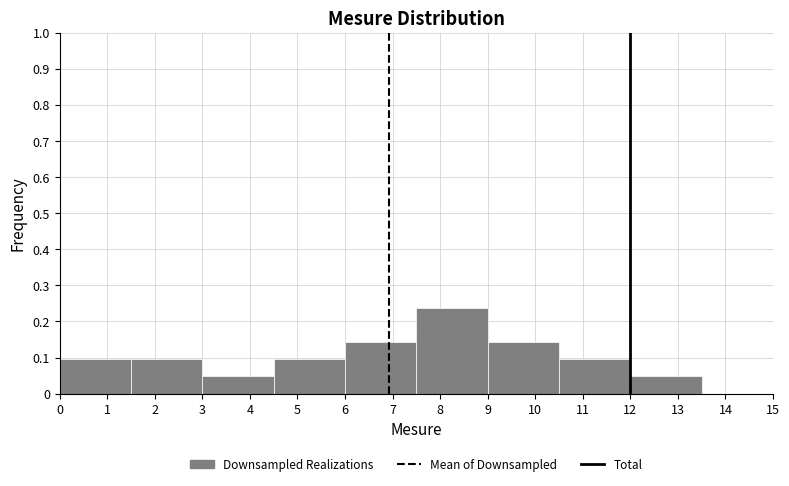

Over which range of the x-axis is the bar tallest?

7.5 to 9.0